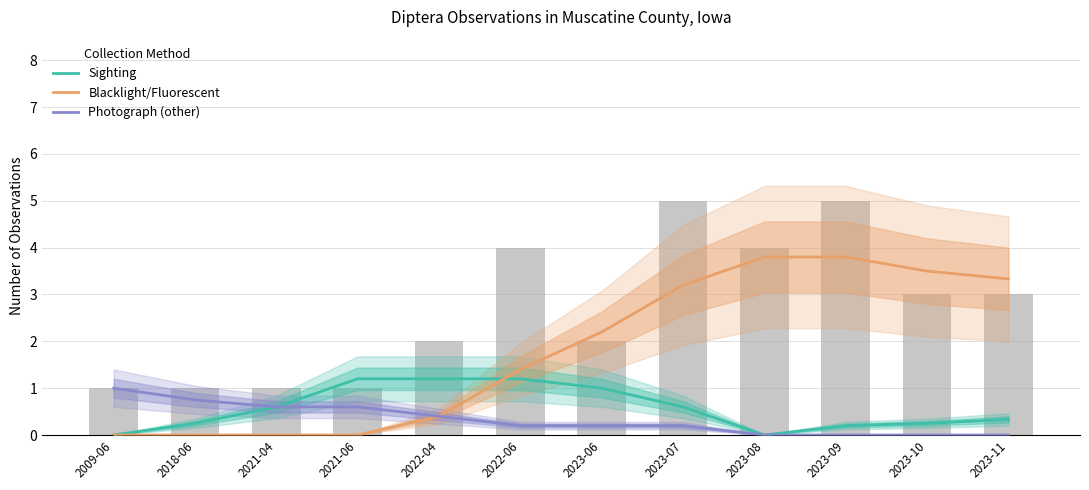

What is the label of the 8th bar from the right?

2022-04